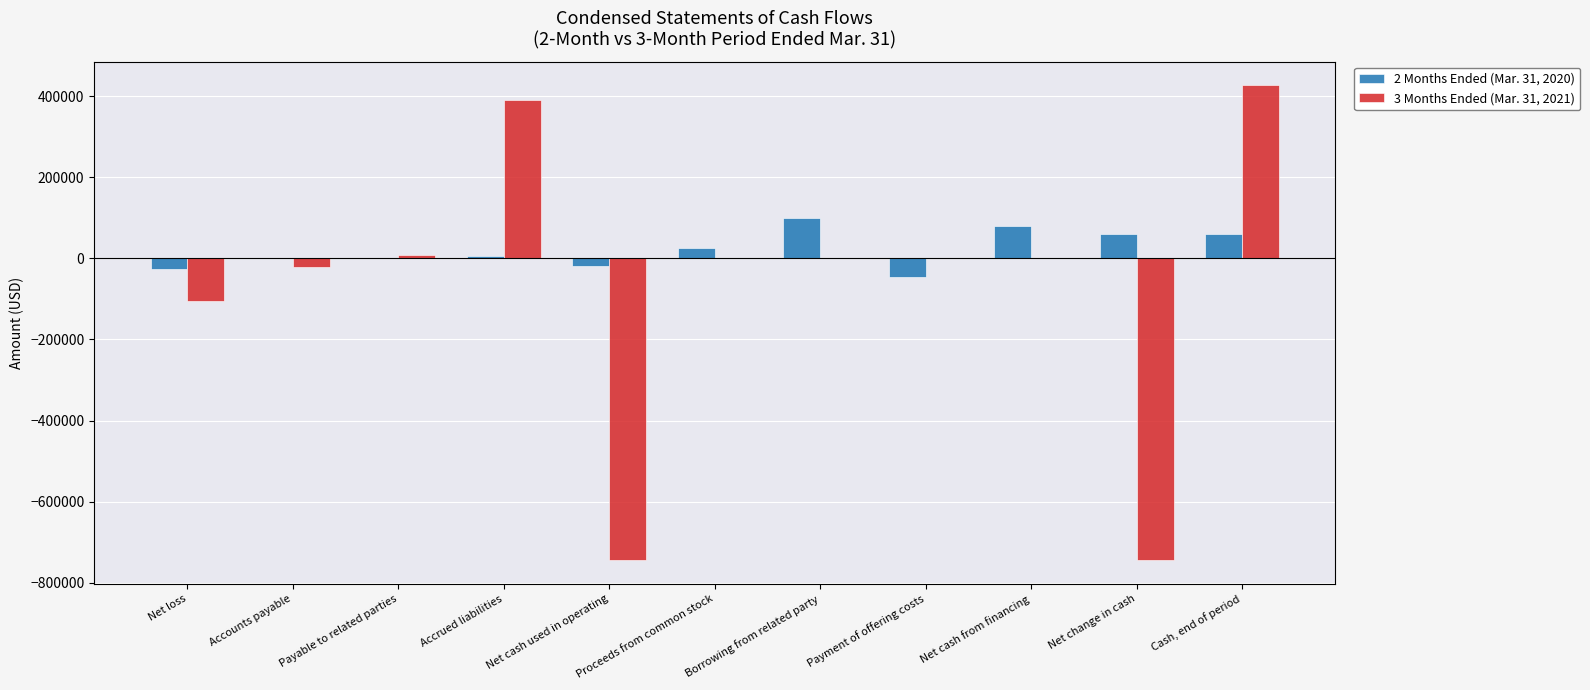

Is it true that 3 Months Ended (Mar. 31, 2021) equals 0 at Payment of offering costs?

True